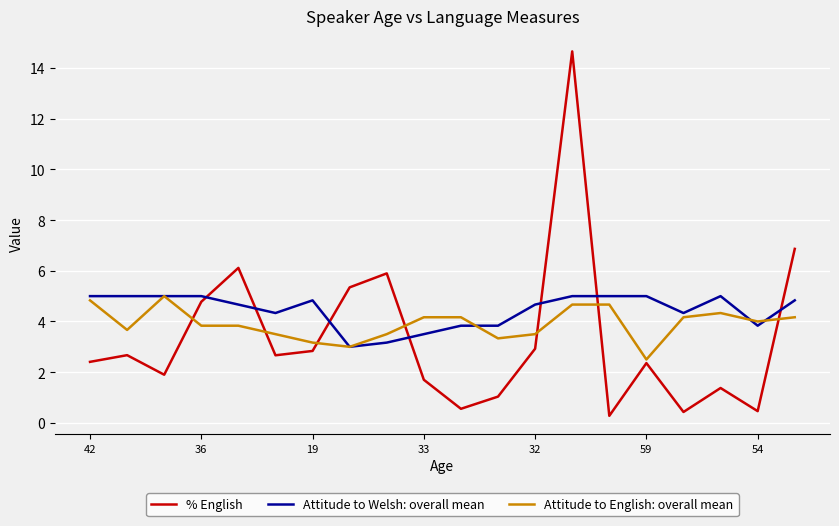

Which series has the largest range (max minus min)?

% English